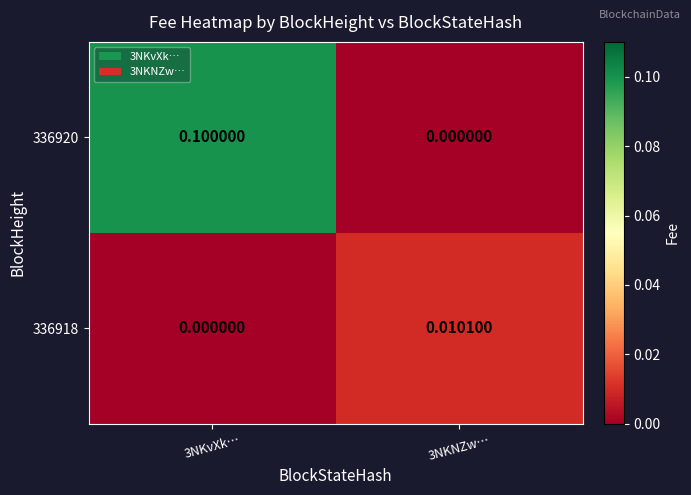

At which category is the sum across all series the highest?

3NKvXk…